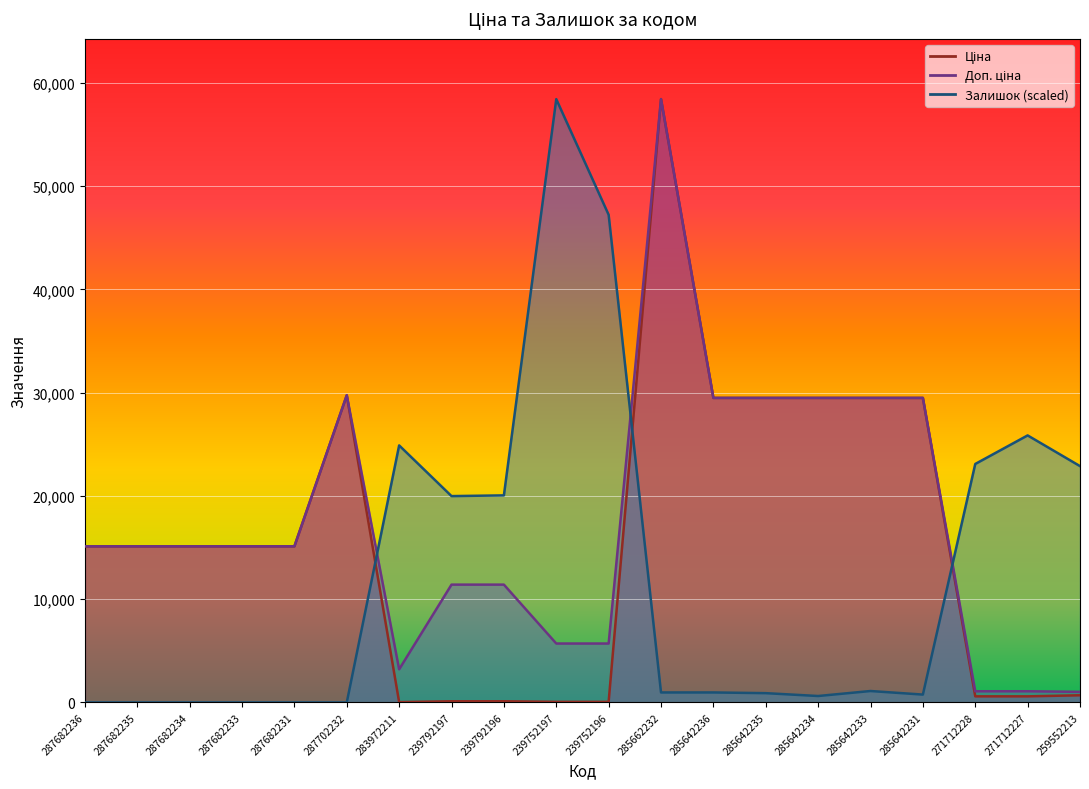

How many times do Залишок and Ціна cross each other?

3